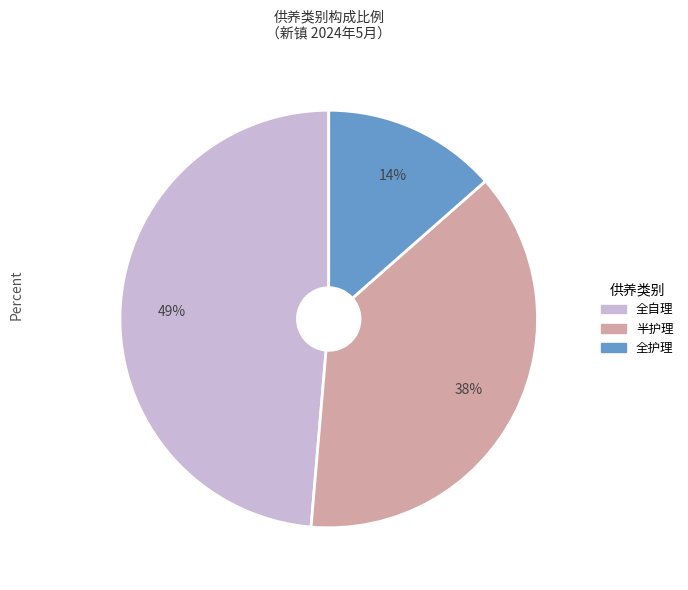

Which has a higher value, 全护理 or 半护理?

半护理